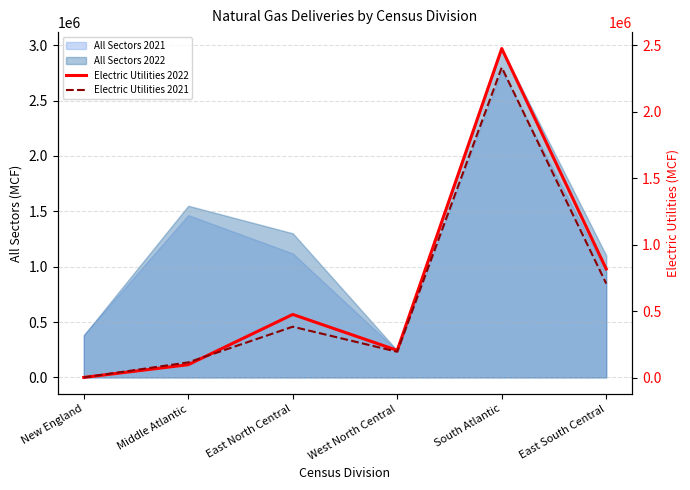

Where is the first local maximum for Electric Utilities 2021?

East North Central